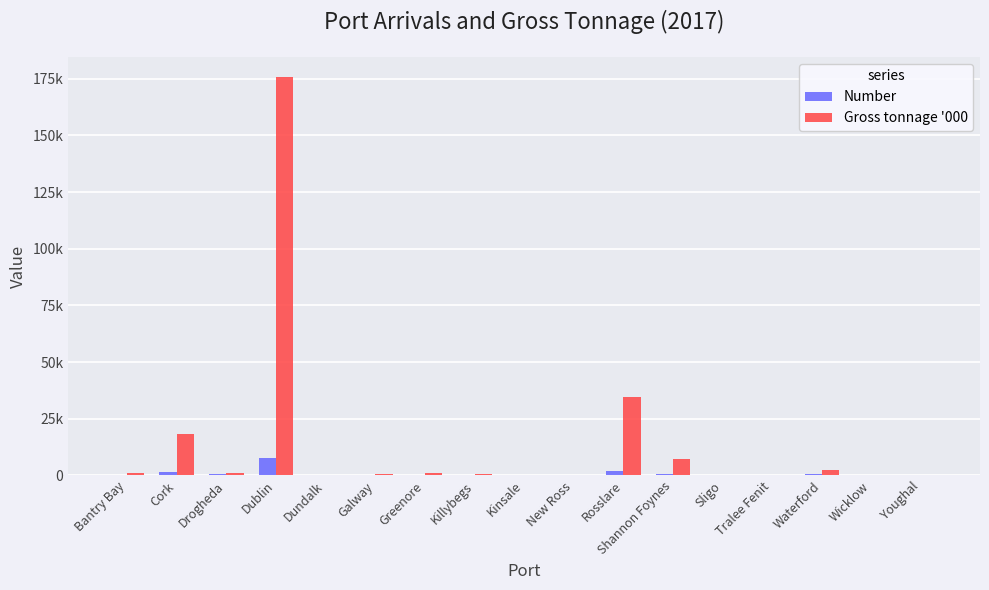

What is the average value of the Number series?

753